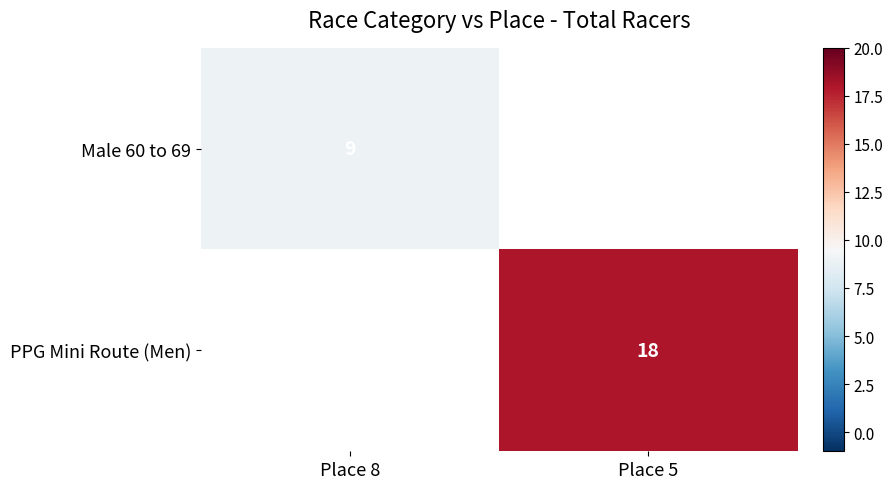

Is the value of PPG Mini Route (Men) at Place 5 greater than the value of Male 60 to 69 at Place 8?

Yes